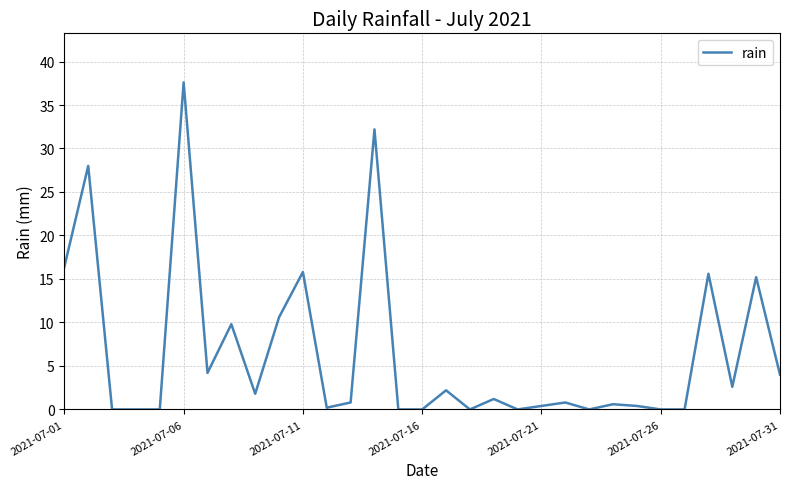

What is the difference between the maximum and minimum values?

37.6